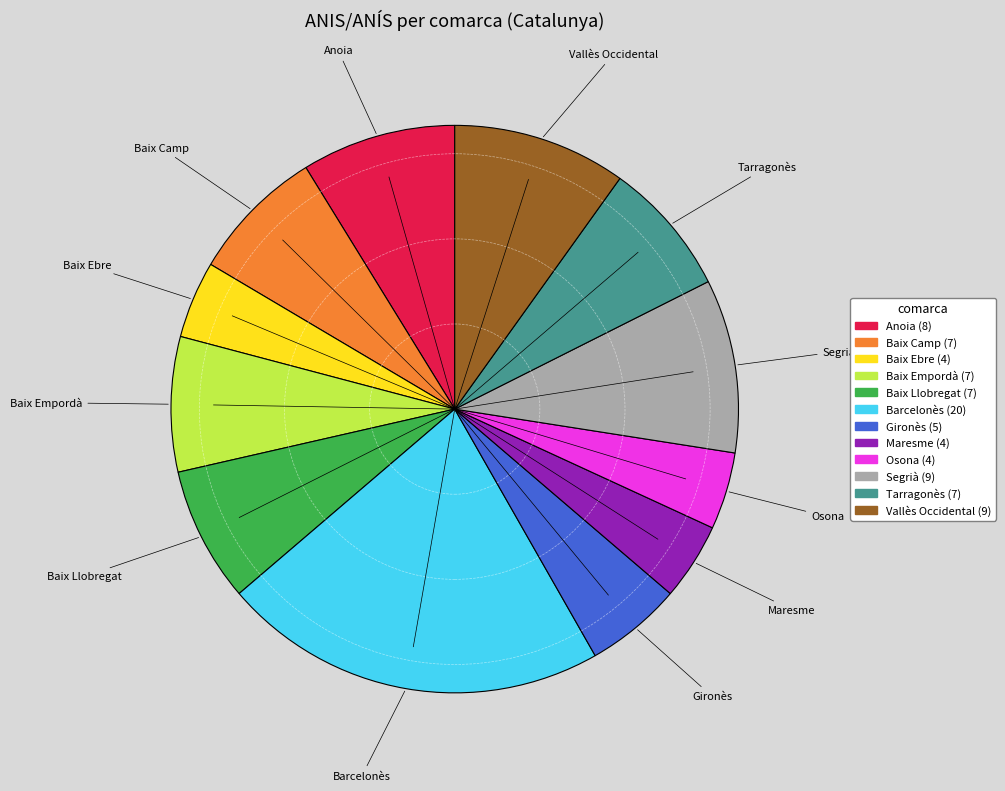

Does any single category account for the majority?

No